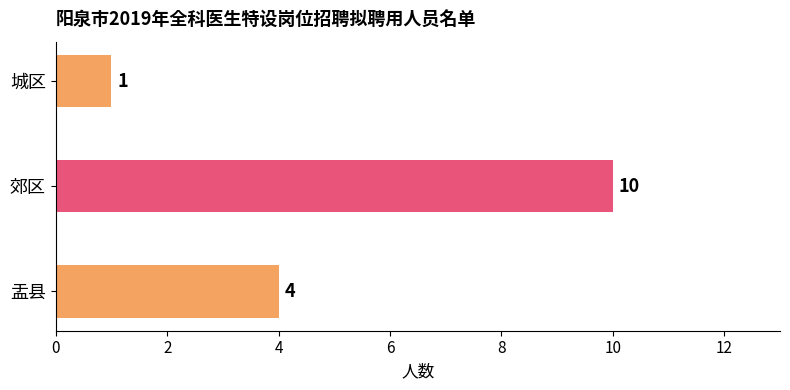

What is the change in value from 盂县 to 郊区?

+6